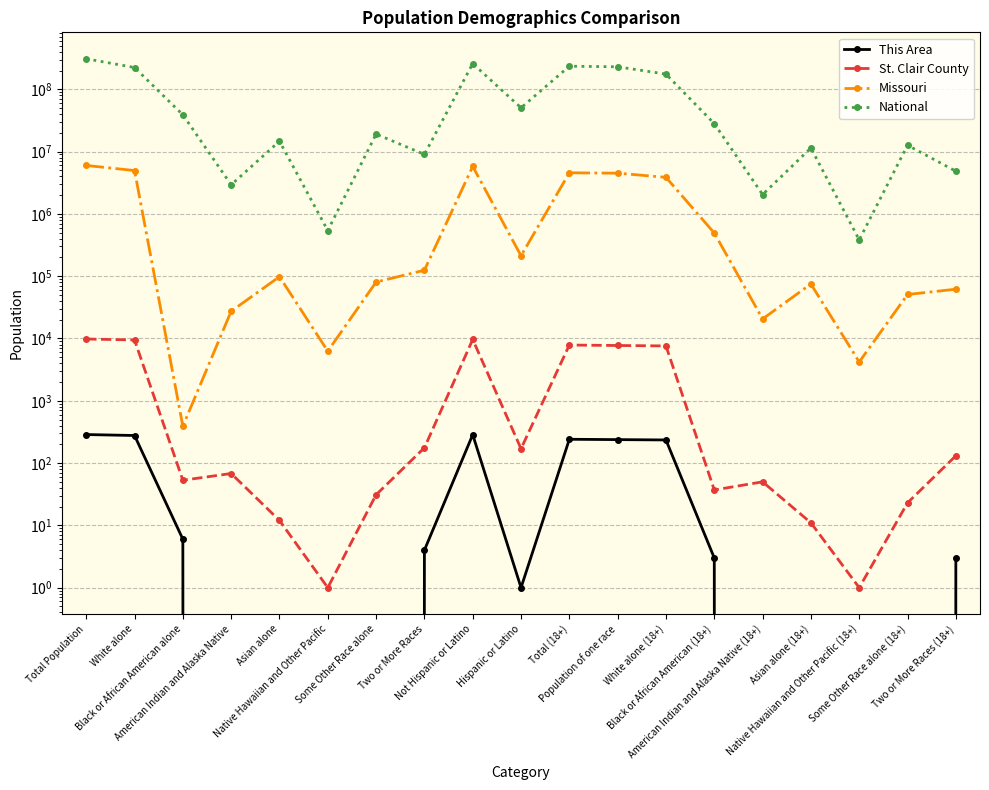

What is the average value of the National series?

85530955